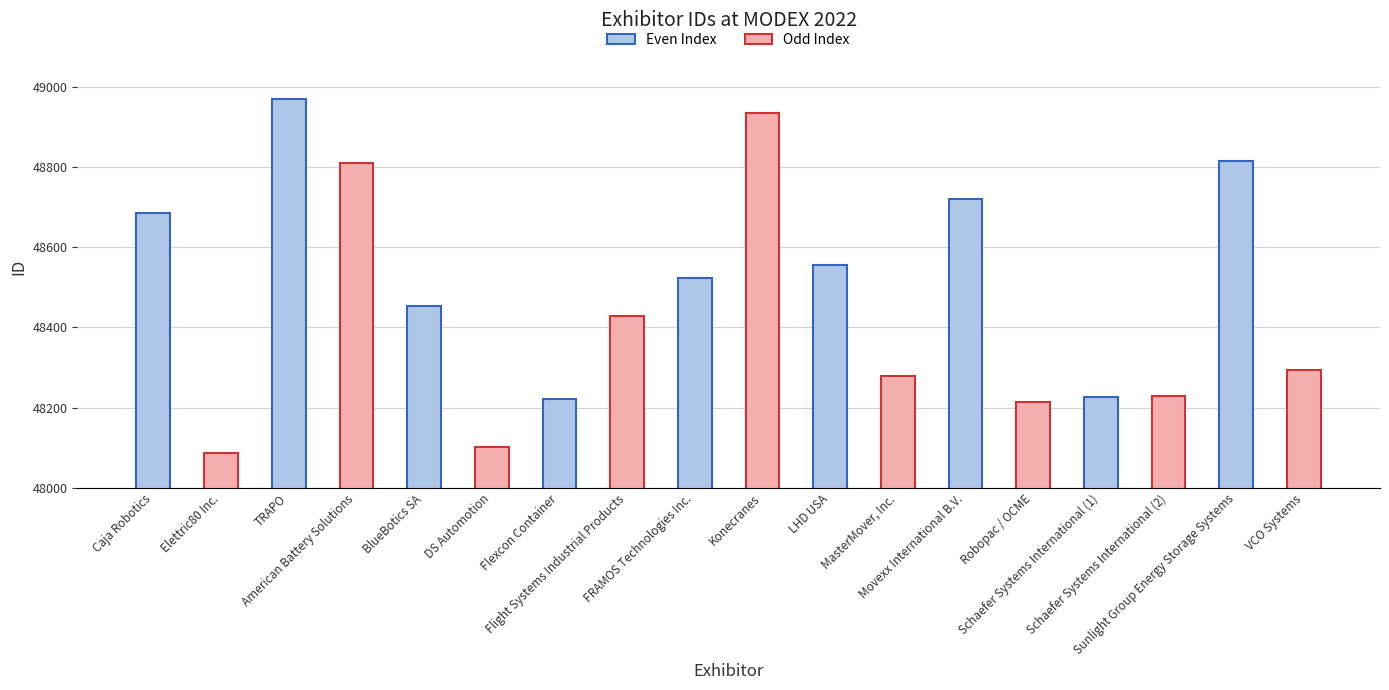

What is the sum of the values at Robopac / OCME and Movexx International B.V.?

96933